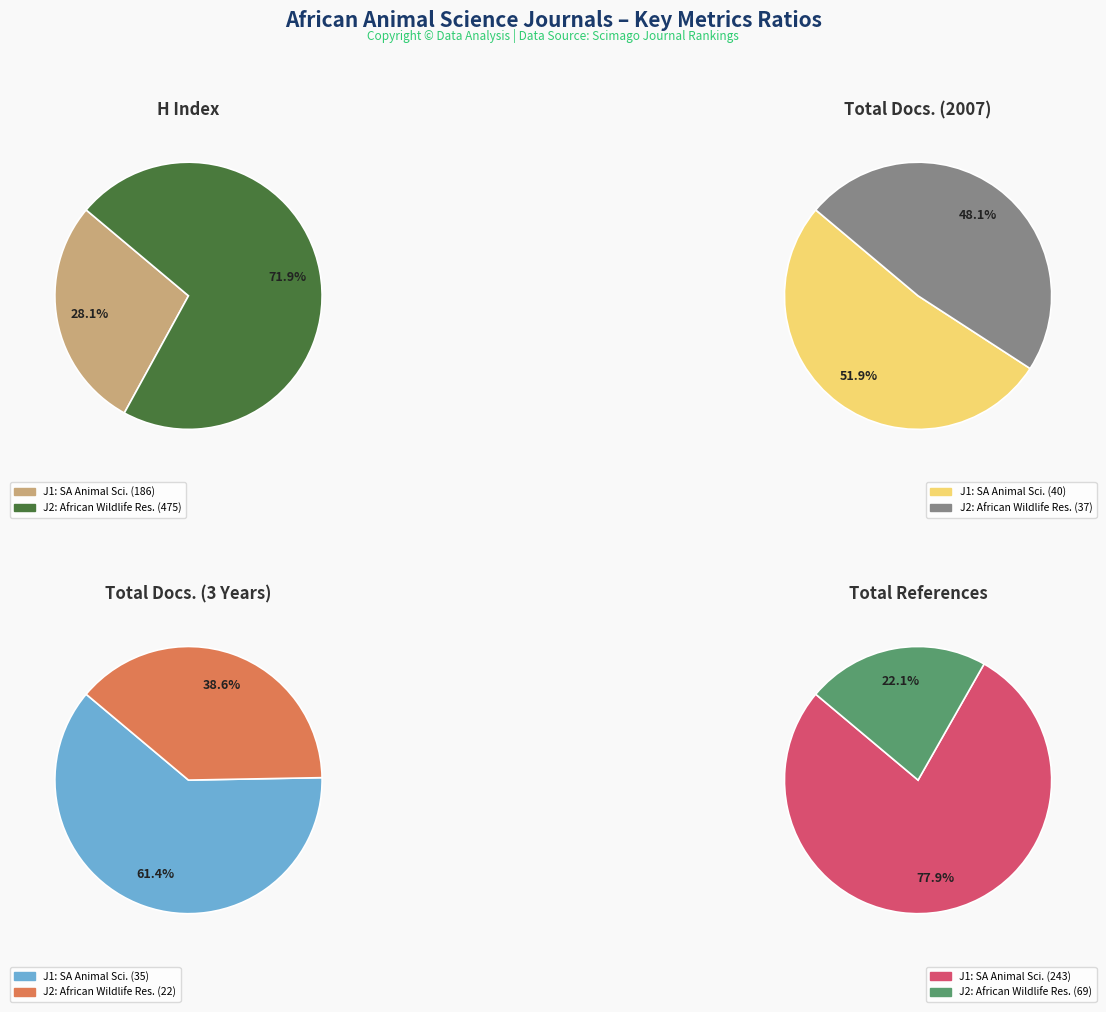

What is the majority slice?

African Journal of Wildlife Research